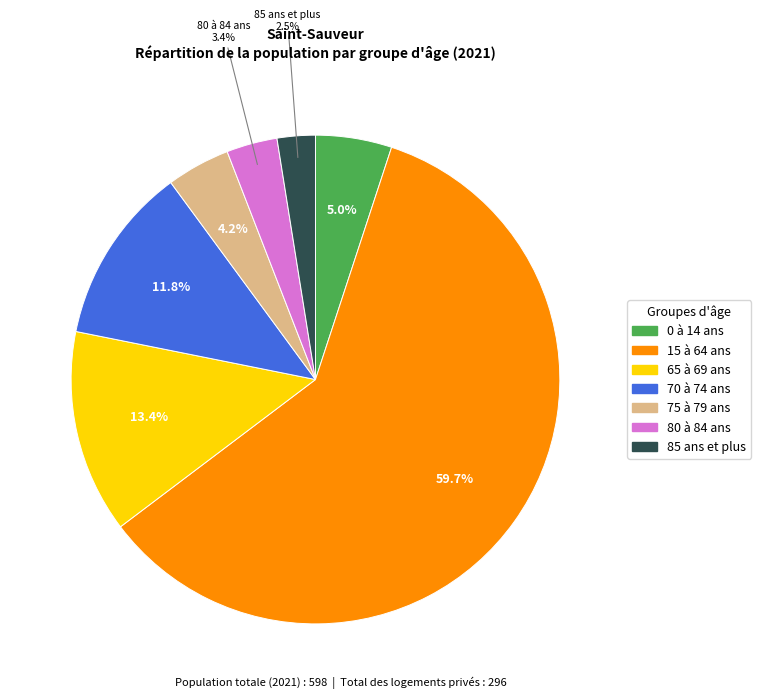

To the nearest percent, what is the combined percentage of 15 à 64 ans and 65 à 69 ans?

73%